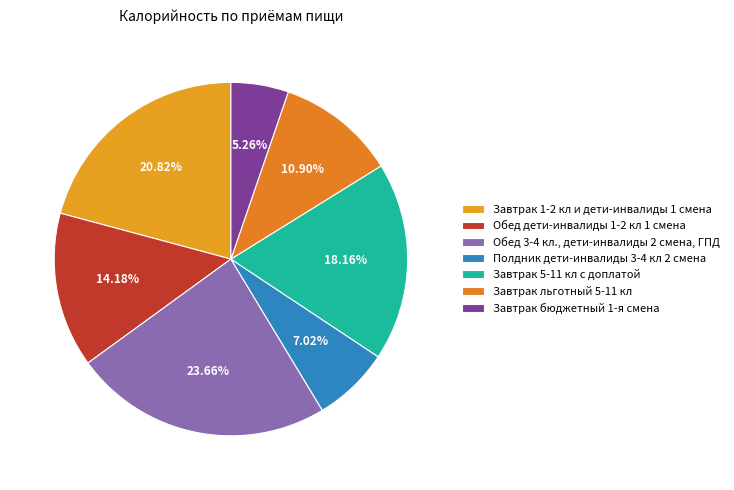

To the nearest percent, what percentage of the pie is Полдник дети-инвалиды 3-4 кл 2 смена?

7%